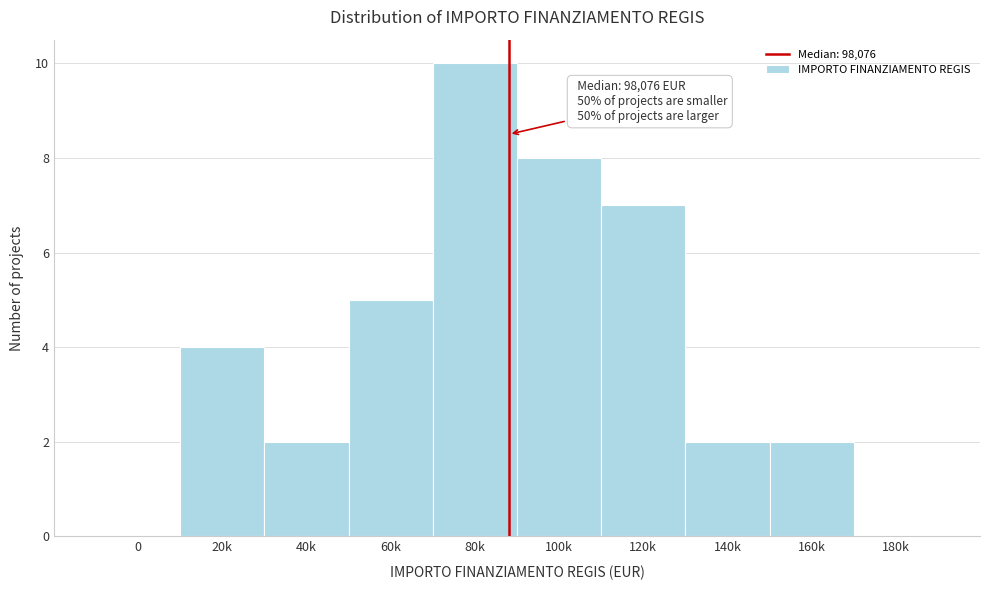

Reading right to left, transcribe all the data shown in this chart.

180k=0	160k=2	140k=2	120k=7	100k=8	80k=10	60k=5	40k=2	20k=4	0=0